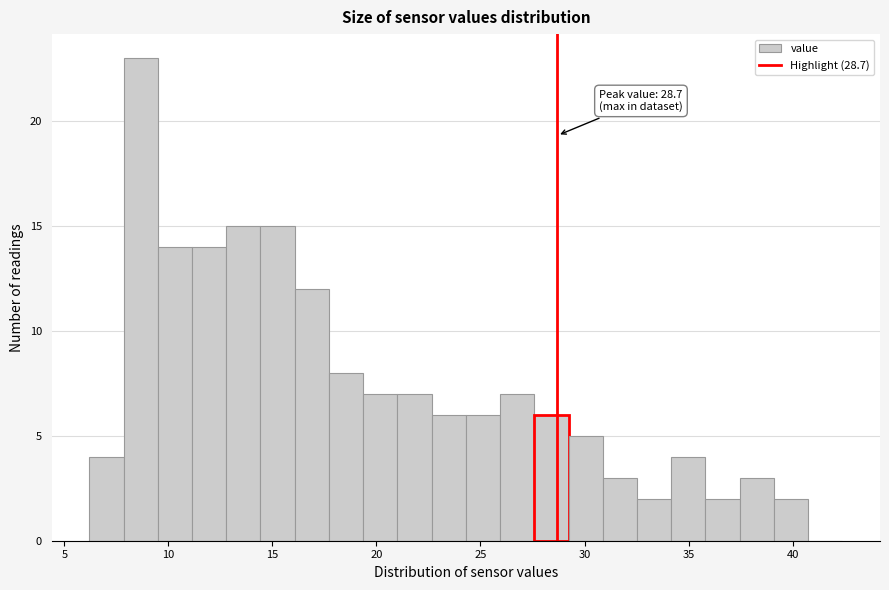

Read against the x-axis, roughly where is the centre of the tallest bar?

8.5